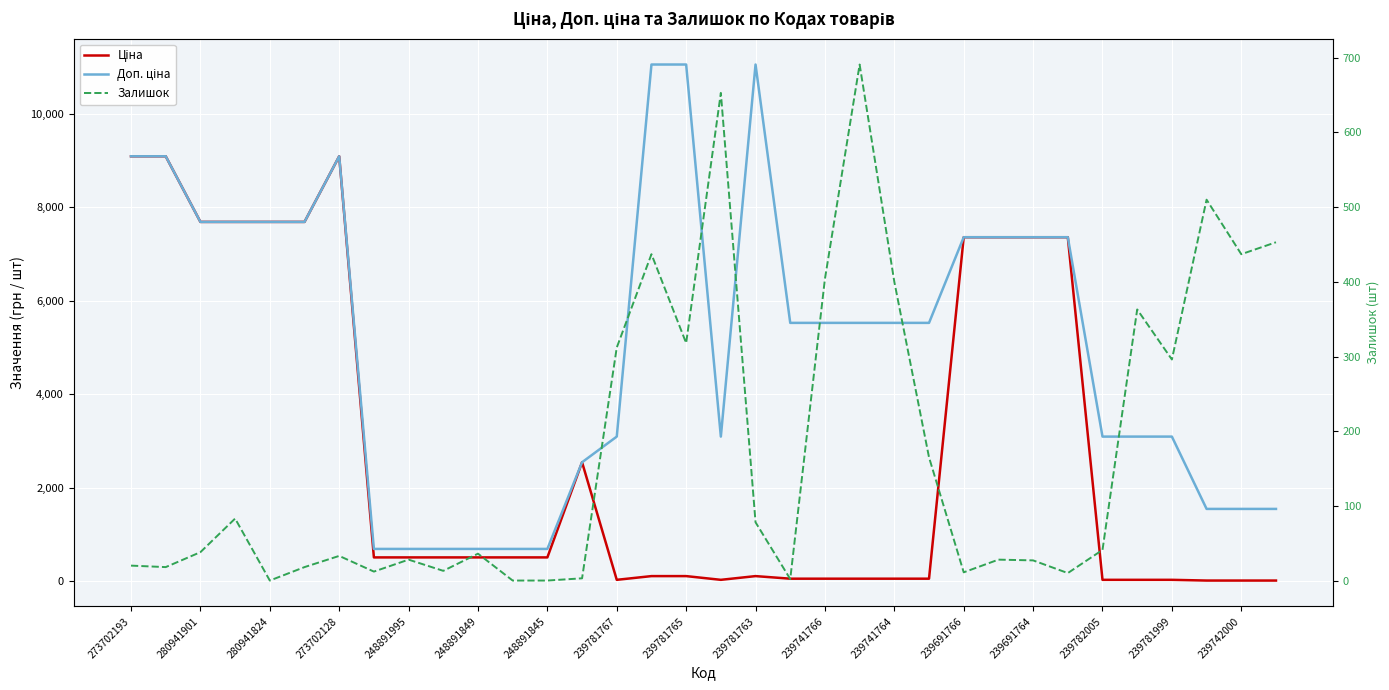

What is the value of the Залишок point at the 31st from the left?

296.0